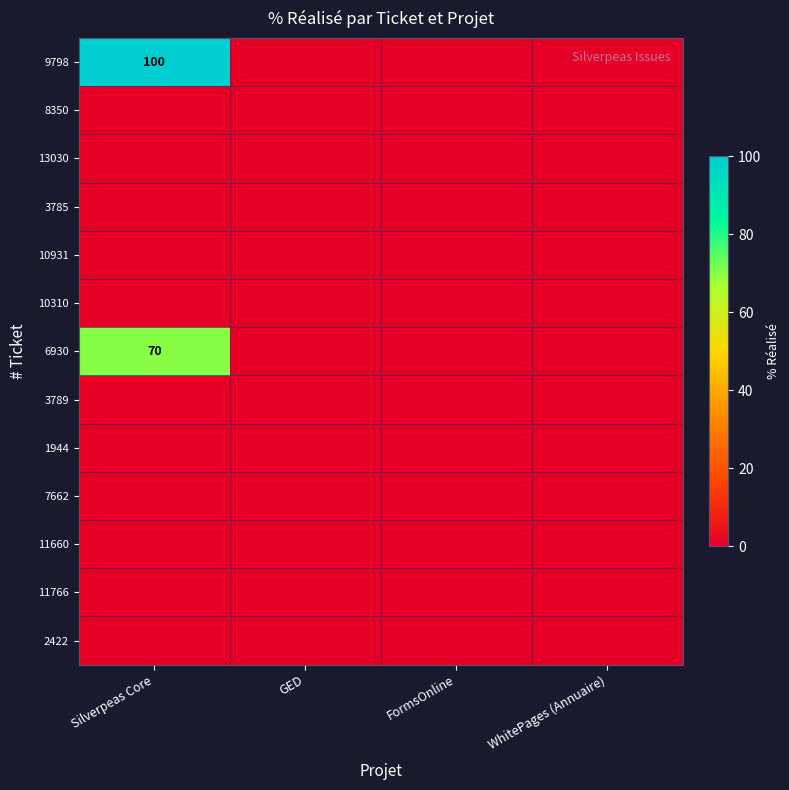

List the labels in order of 7662 value, largest first.

Silverpeas Core, GED, FormsOnline, WhitePages (Annuaire)